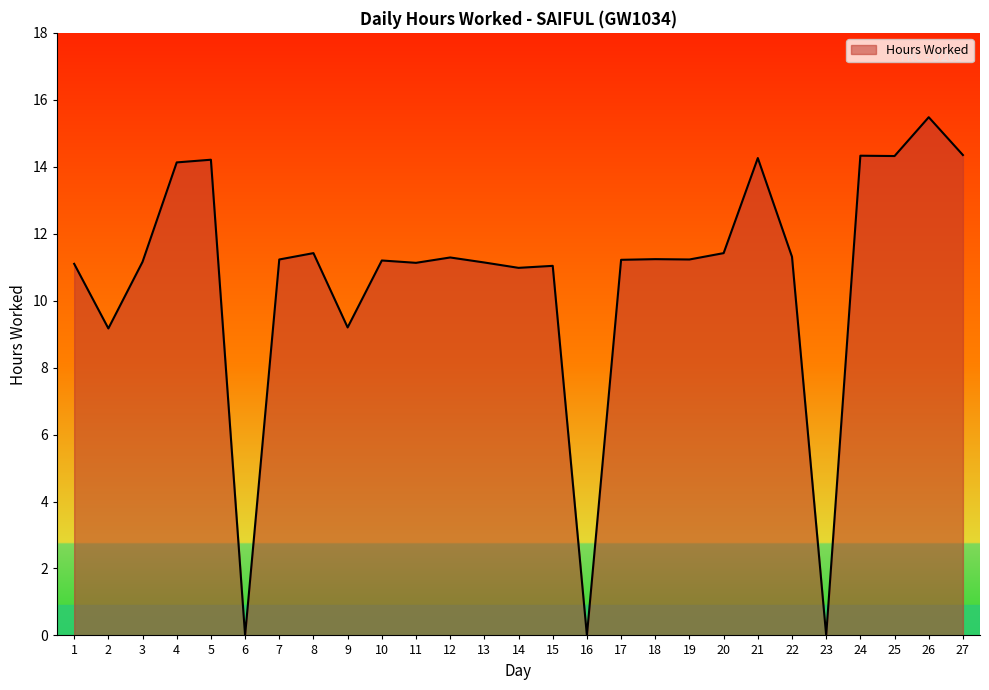

What is the difference between the values at 8 and 3?

0.3